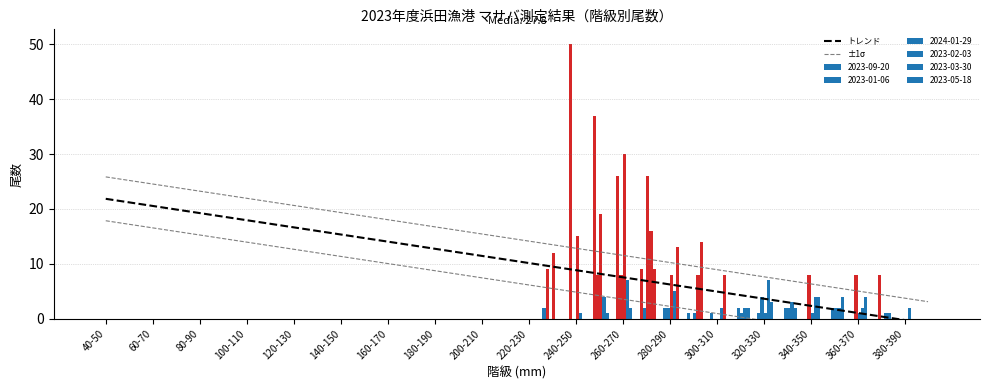

What is the sum of all ±1σ values?

521.0